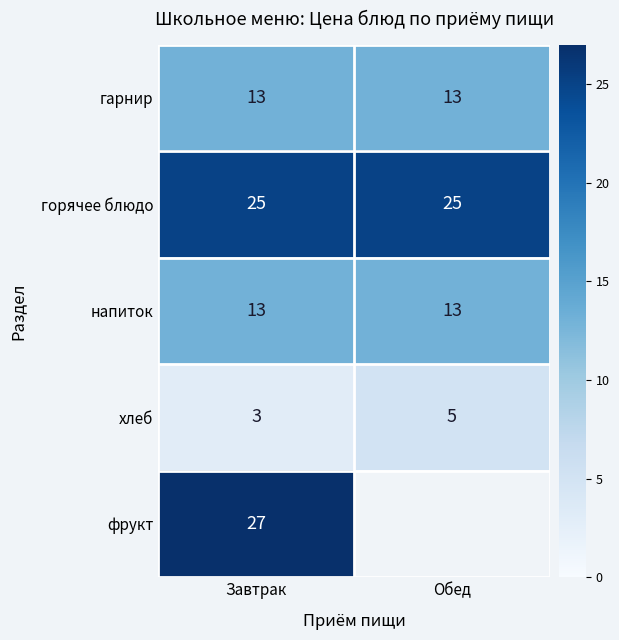

What is the highest value of the хлеб series?

5